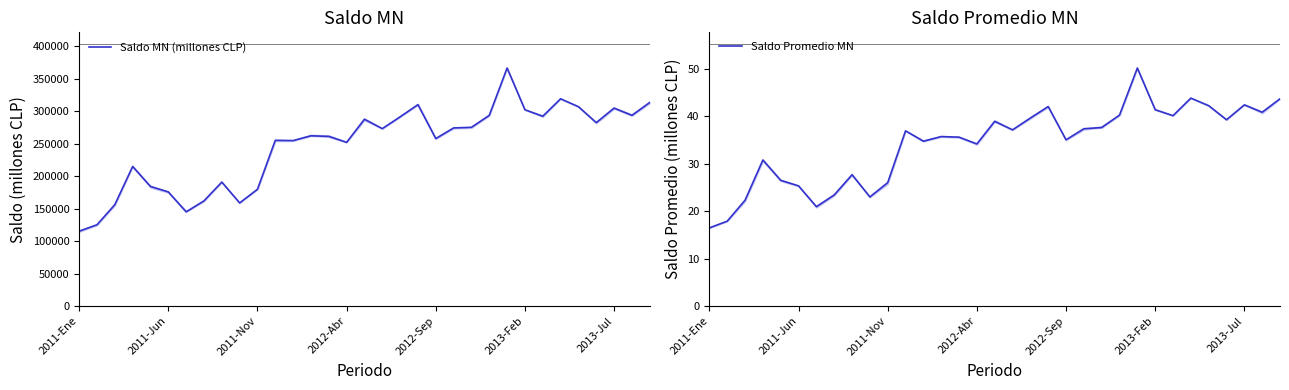

True or false: Saldo Promedio MN has a value of 43.9 at 27.

True